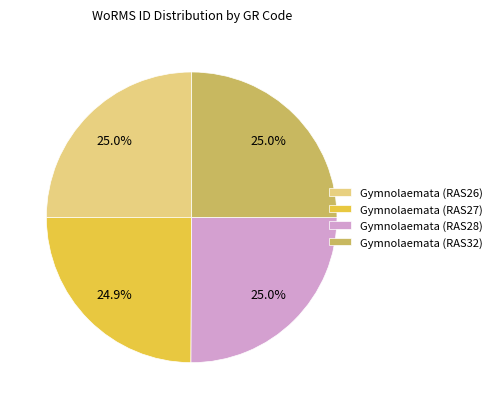

What percentage is the Gymnolaemata (RAS26) slice, to the nearest percent?

25%